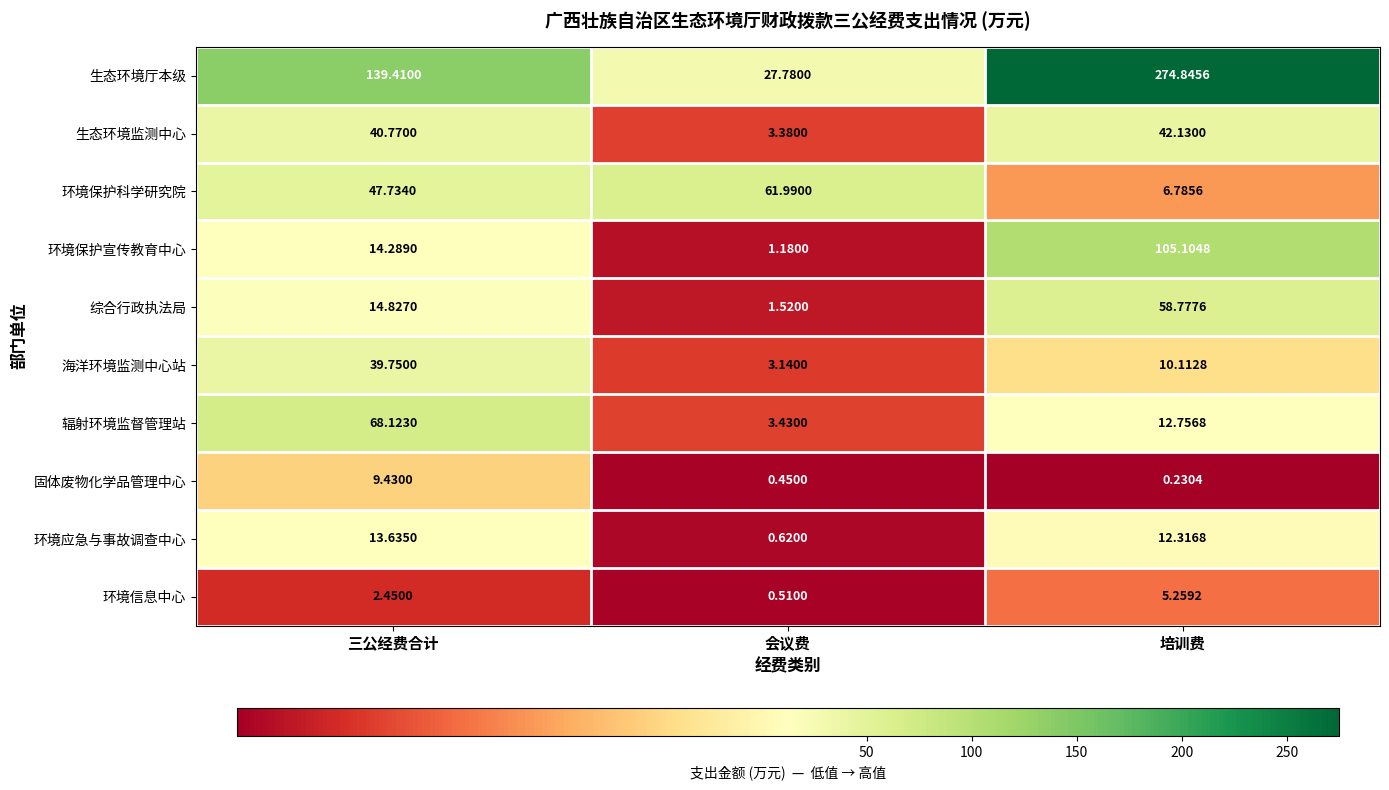

List the labels in order of 环境信息中心 value, smallest first.

会议费, 三公经费合计, 培训费